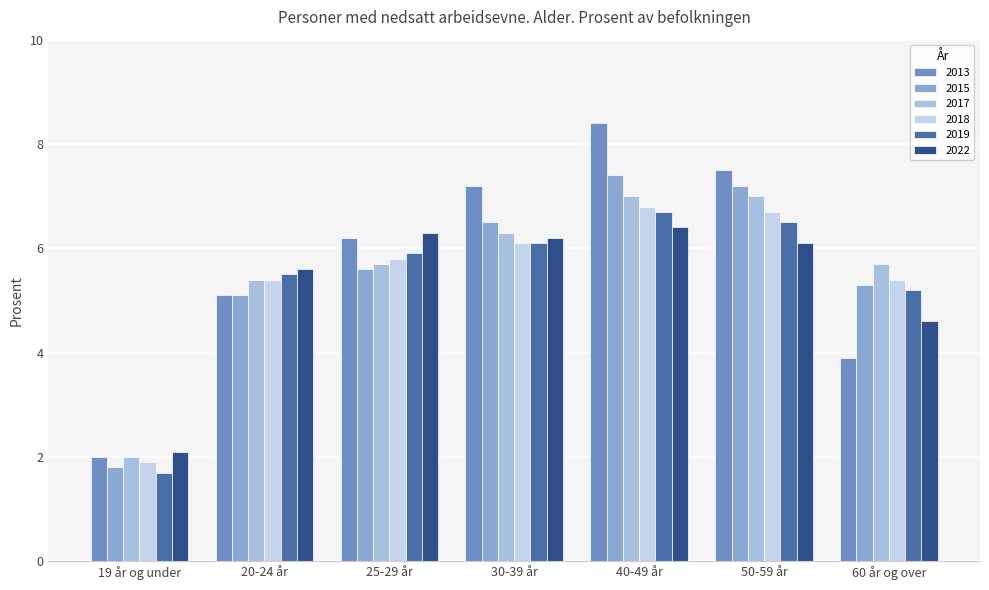

What value does the 2013 series have at 40-49 år?

8.4